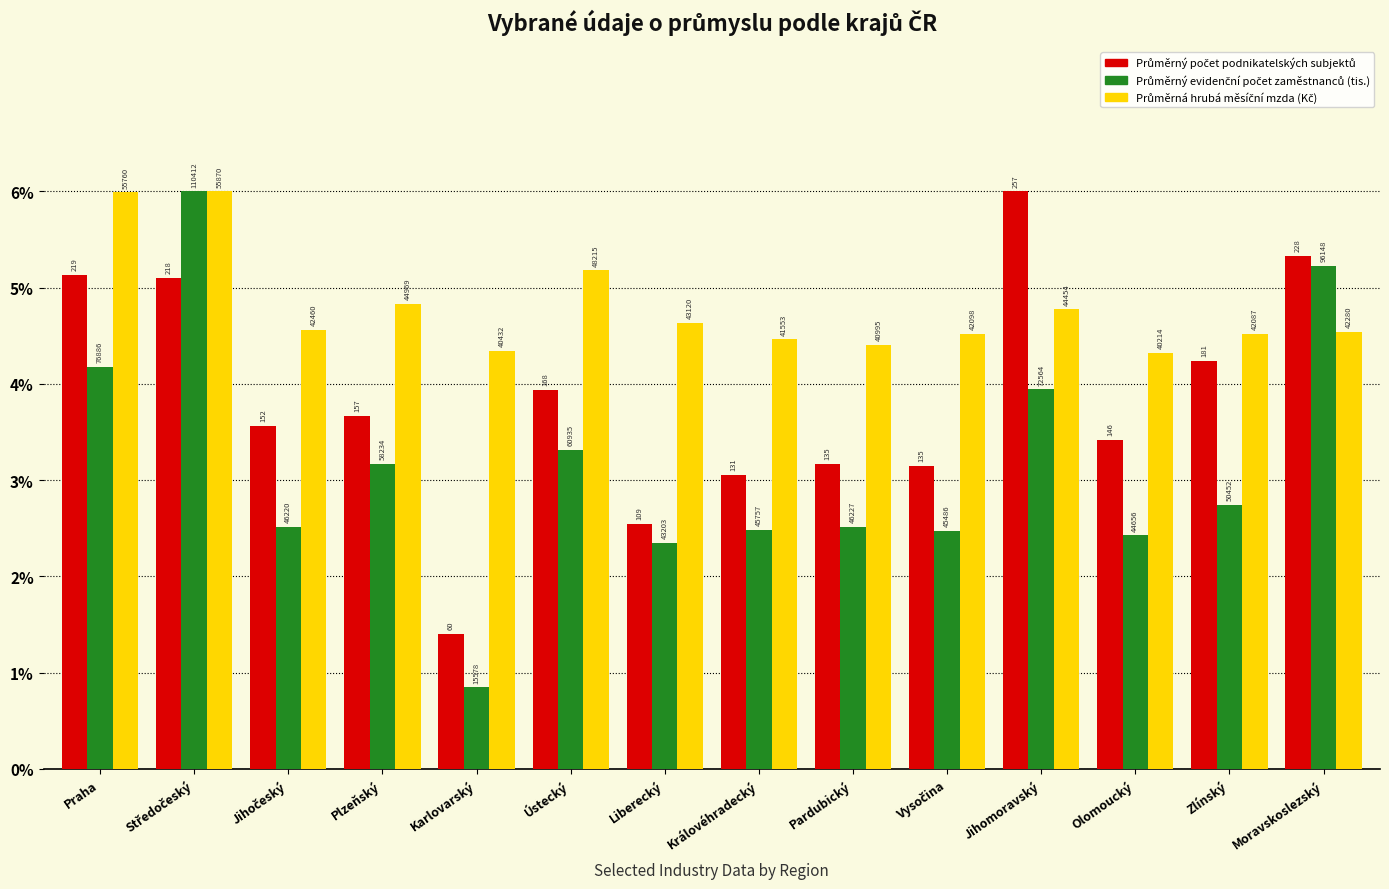

Are the bars grouped side by side (vs. stacked)?

Yes